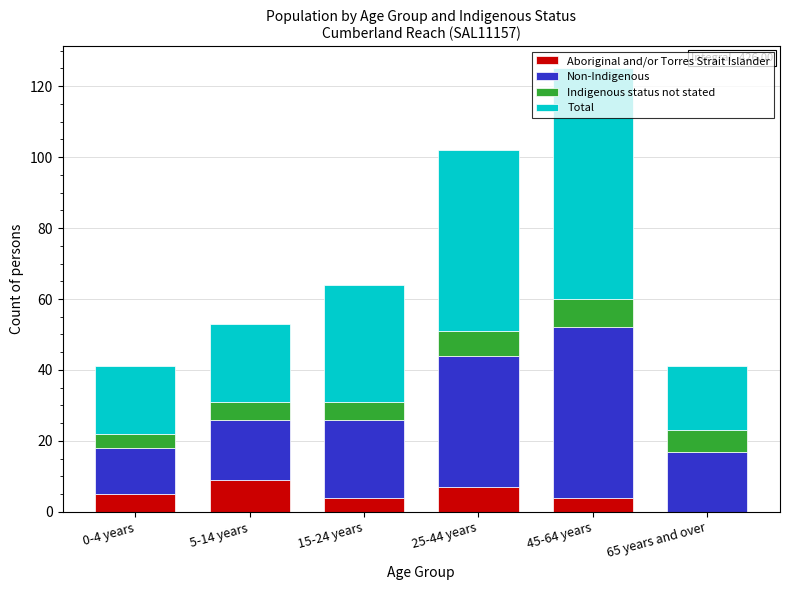

Is it true that Aboriginal and/or Torres Strait Islander equals 14 at 5-14 years?

False